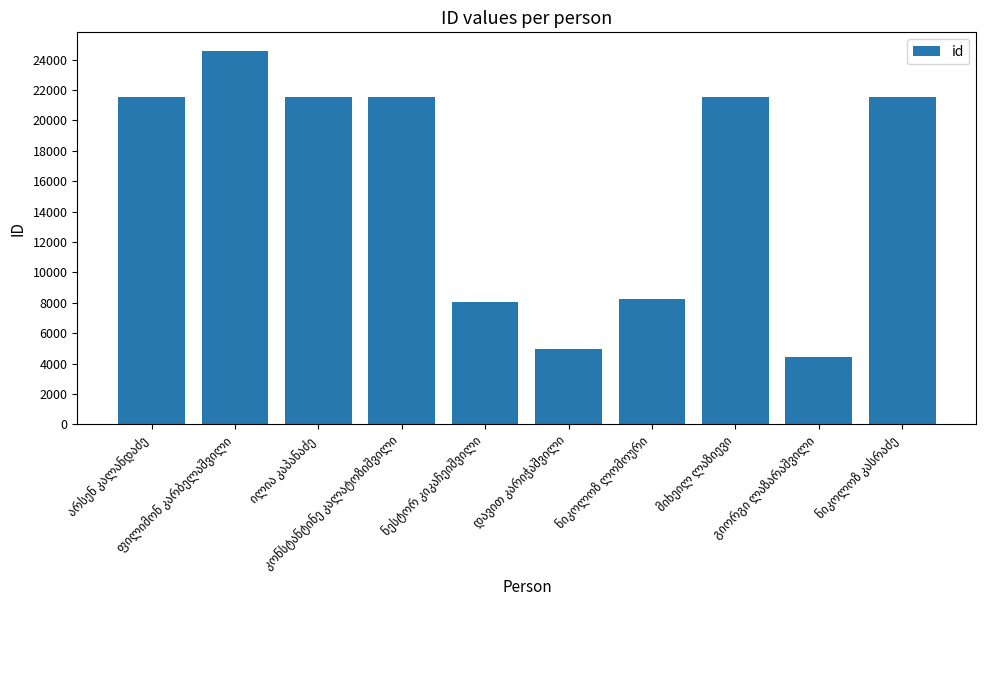

What is the smallest value displayed?

4466